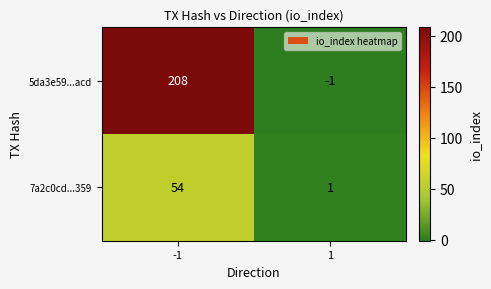

The 5da3e59...acd series shows -1 at 1. True or false?

True